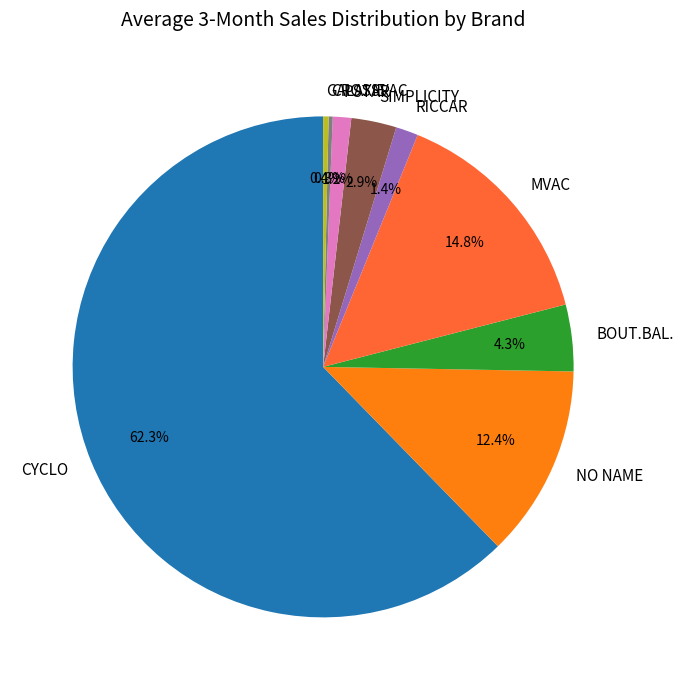

Does CYCLO represent more than half of the total?

Yes